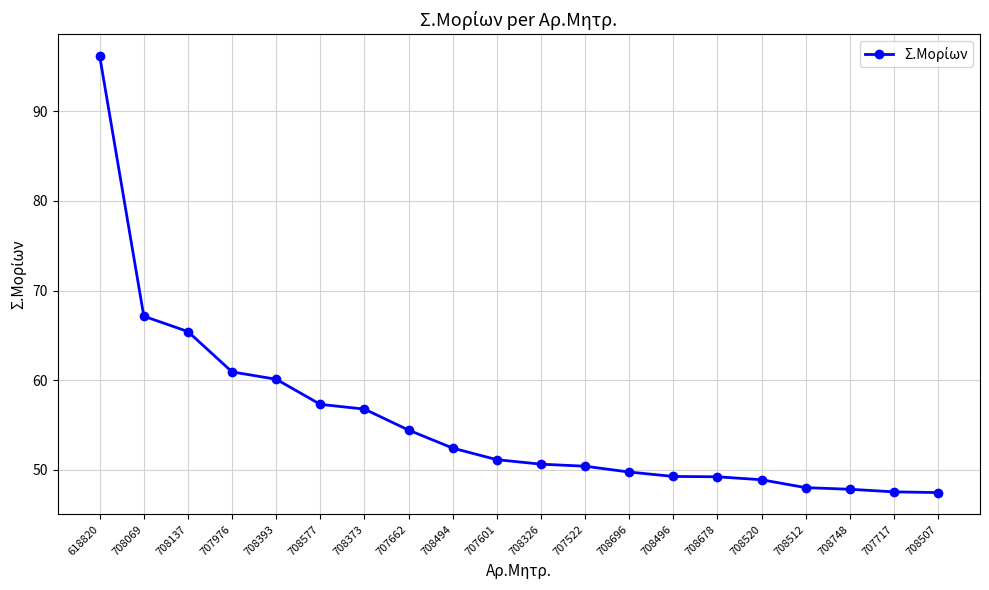

What is the approximate value at 707717?

47.5